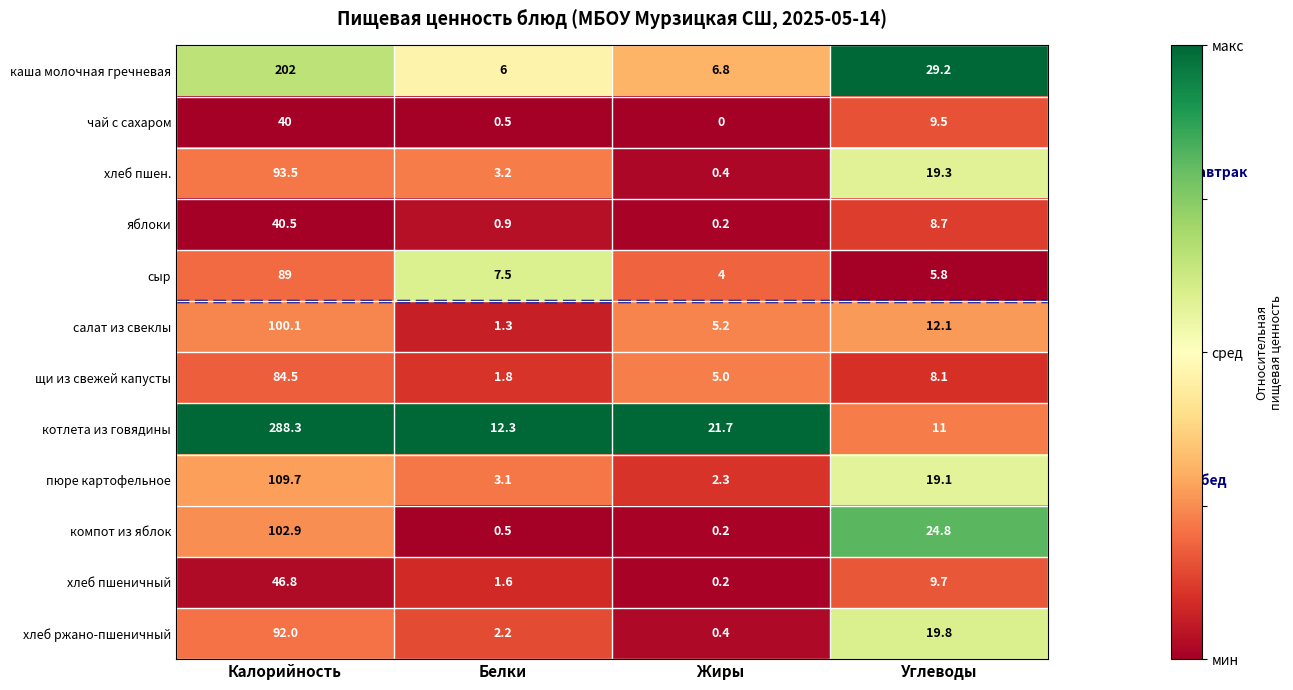

What is the average value of the хлеб пшен. series?

29.1